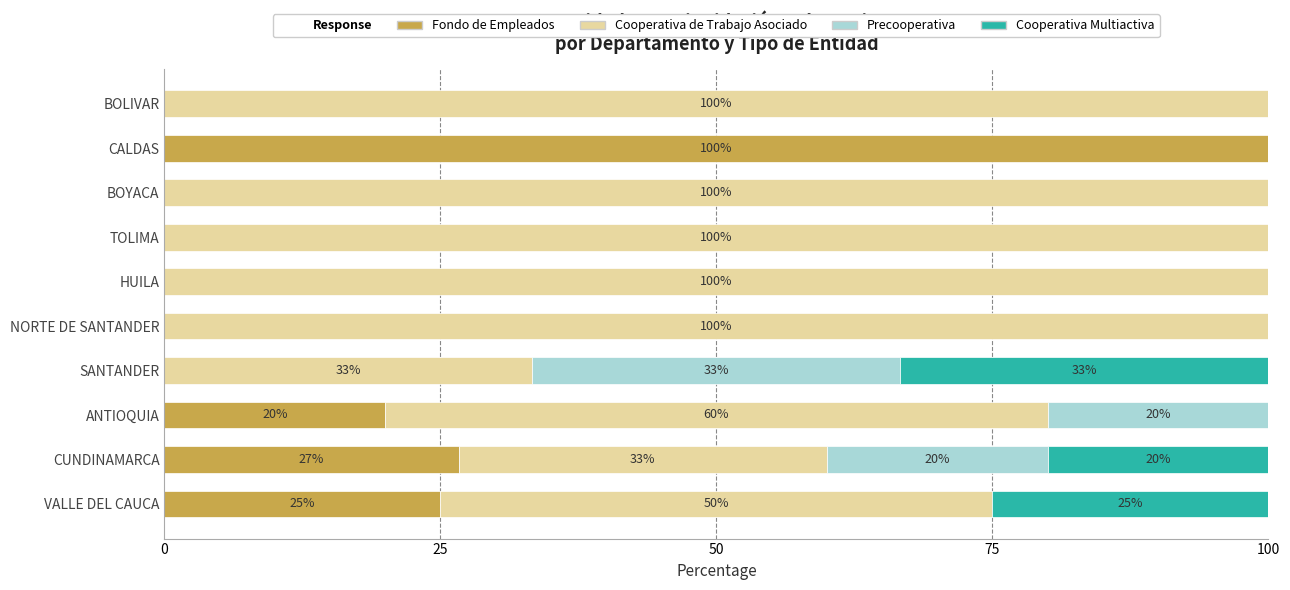

The value of Fondo de Empleados at CUNDINAMARCA is 38.6. True or false?

False